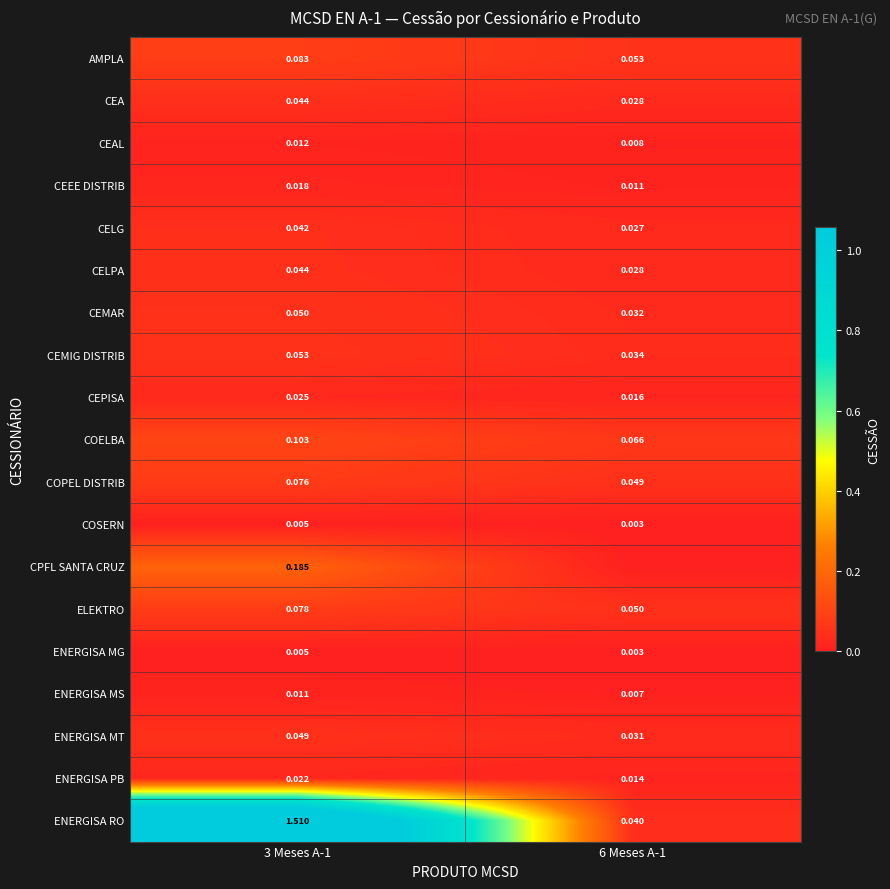

Is the value of ELEKTRO at 3 Meses A-1 greater than the value of COPEL DISTRIB at 3 Meses A-1?

Yes